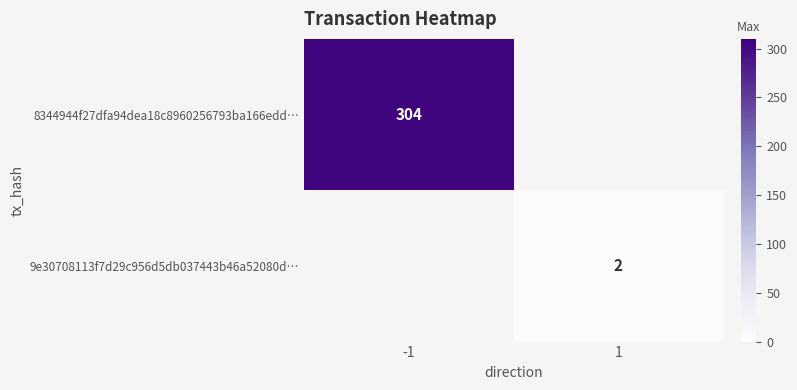

How many positive values does the 8344944f27dfa94dea18c8960256793ba166edd… series have?

1